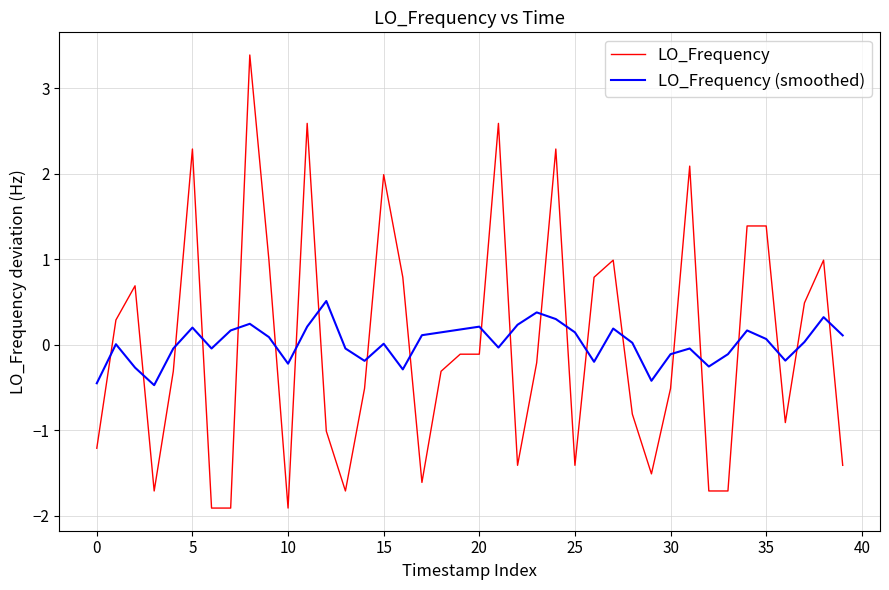

True or false: LO_Frequency and LO_Frequency (smoothed) intersect in this chart.

True